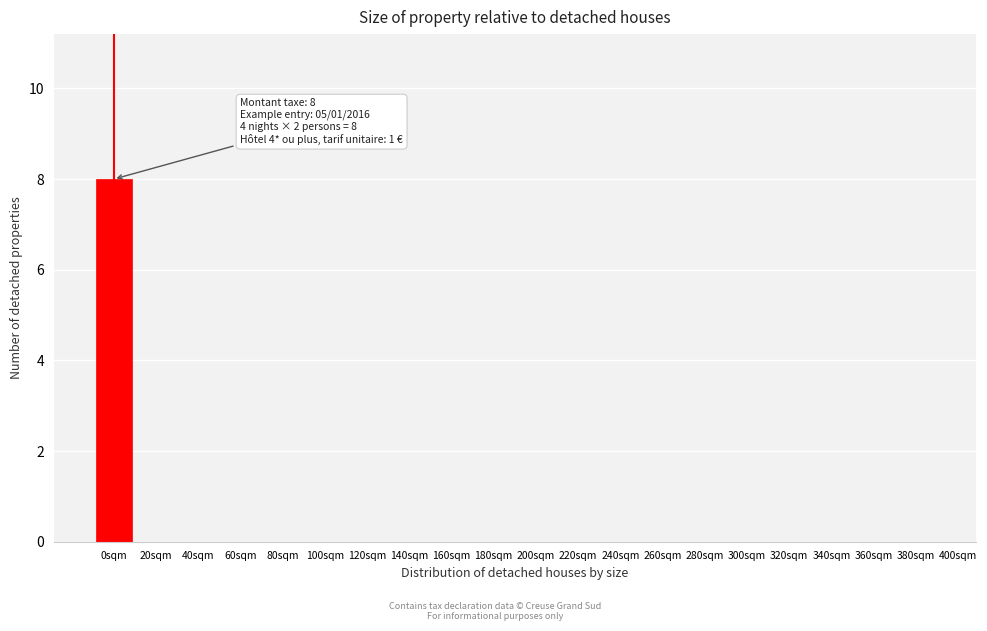

Reading right to left, list all the values displayed in this chart.

380sqm=0	360sqm=0	340sqm=0	320sqm=0	300sqm=0	280sqm=0	260sqm=0	240sqm=0	220sqm=0	200sqm=0	180sqm=0	160sqm=0	140sqm=0	120sqm=0	100sqm=0	80sqm=0	60sqm=0	40sqm=0	20sqm=0	0sqm=8